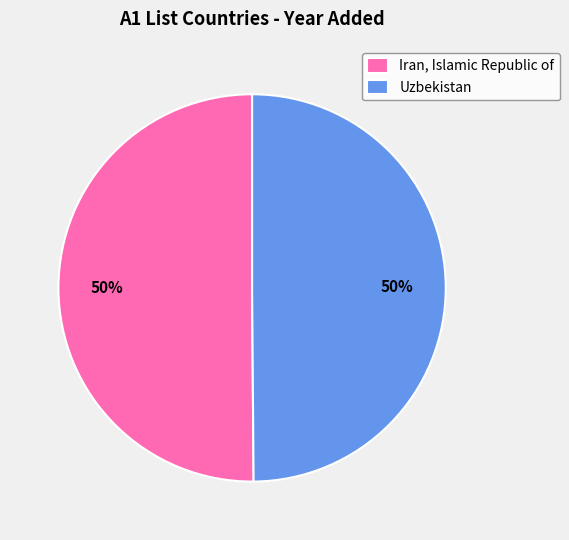

Do Uzbekistan and Iran, Islamic Republic of together represent more than half of the pie?

Yes